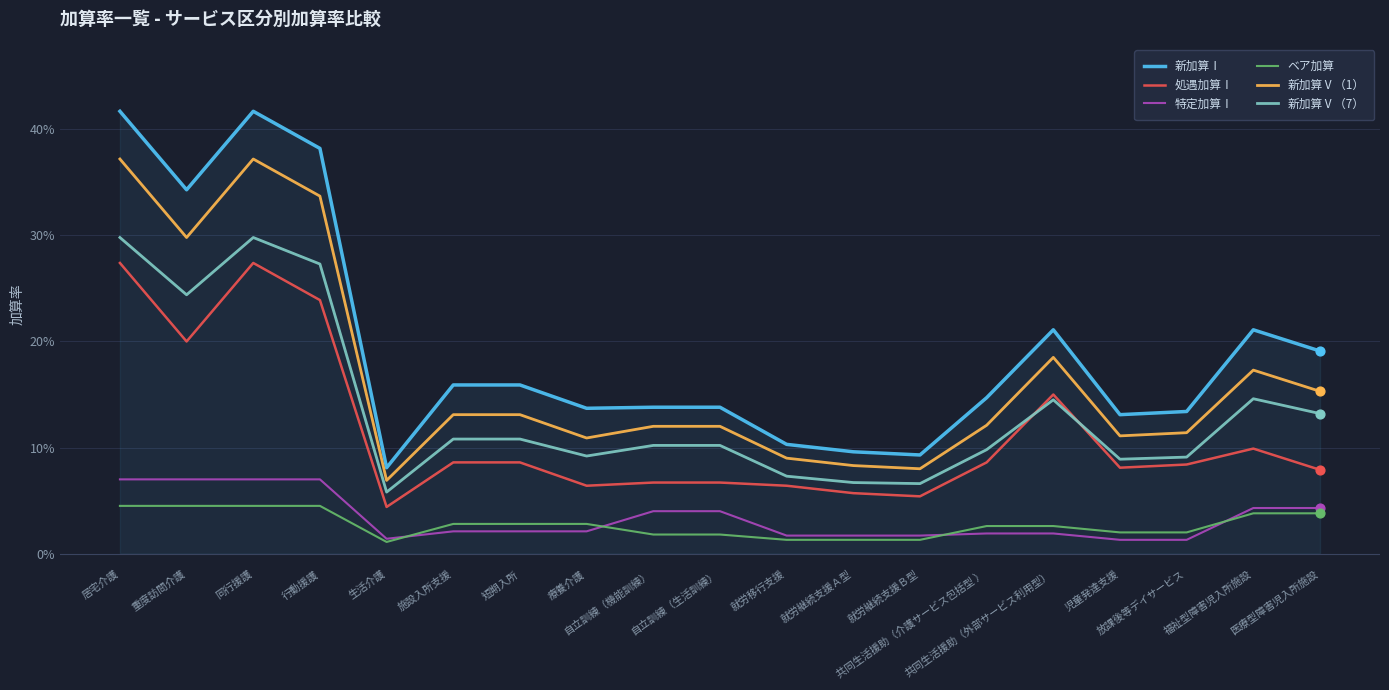

What is the total value across all series at 重度訪問介護?

1.2